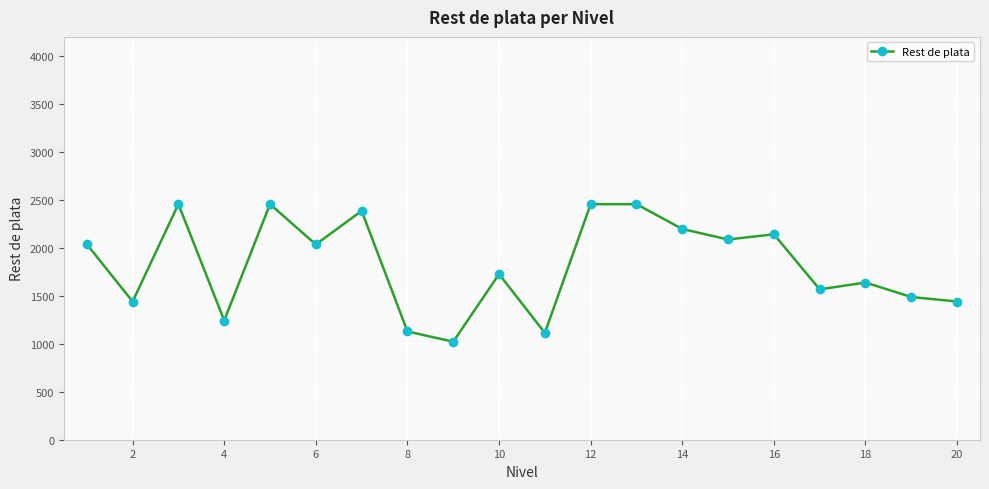

What is the difference between the second highest and minimum values?

1434